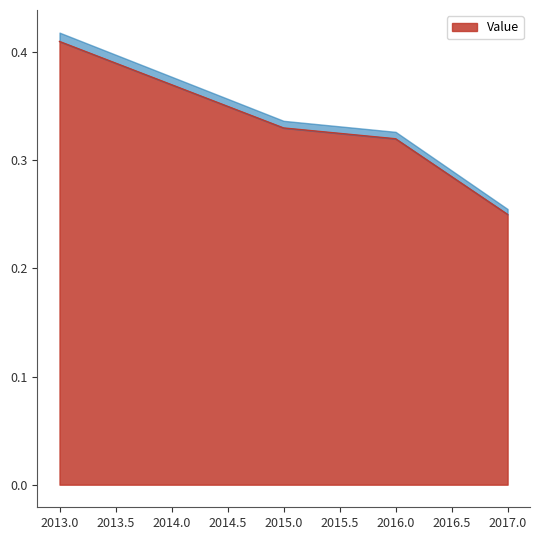

What is the sum of all values?

1.7